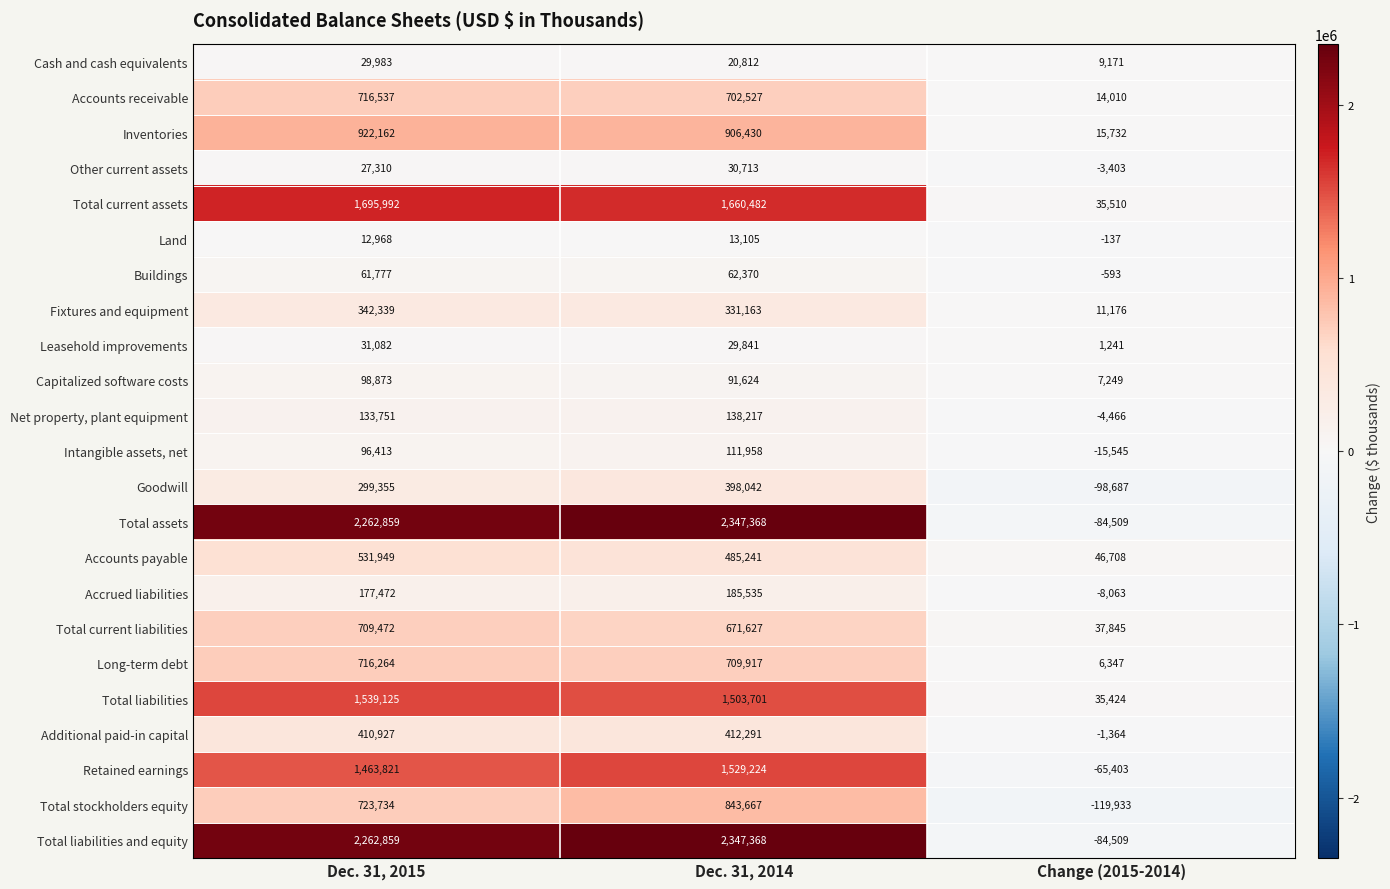

Is the value of Cash and cash equivalents at Dec. 31, 2015 greater than the value of Net property, plant equipment at Dec. 31, 2015?

No